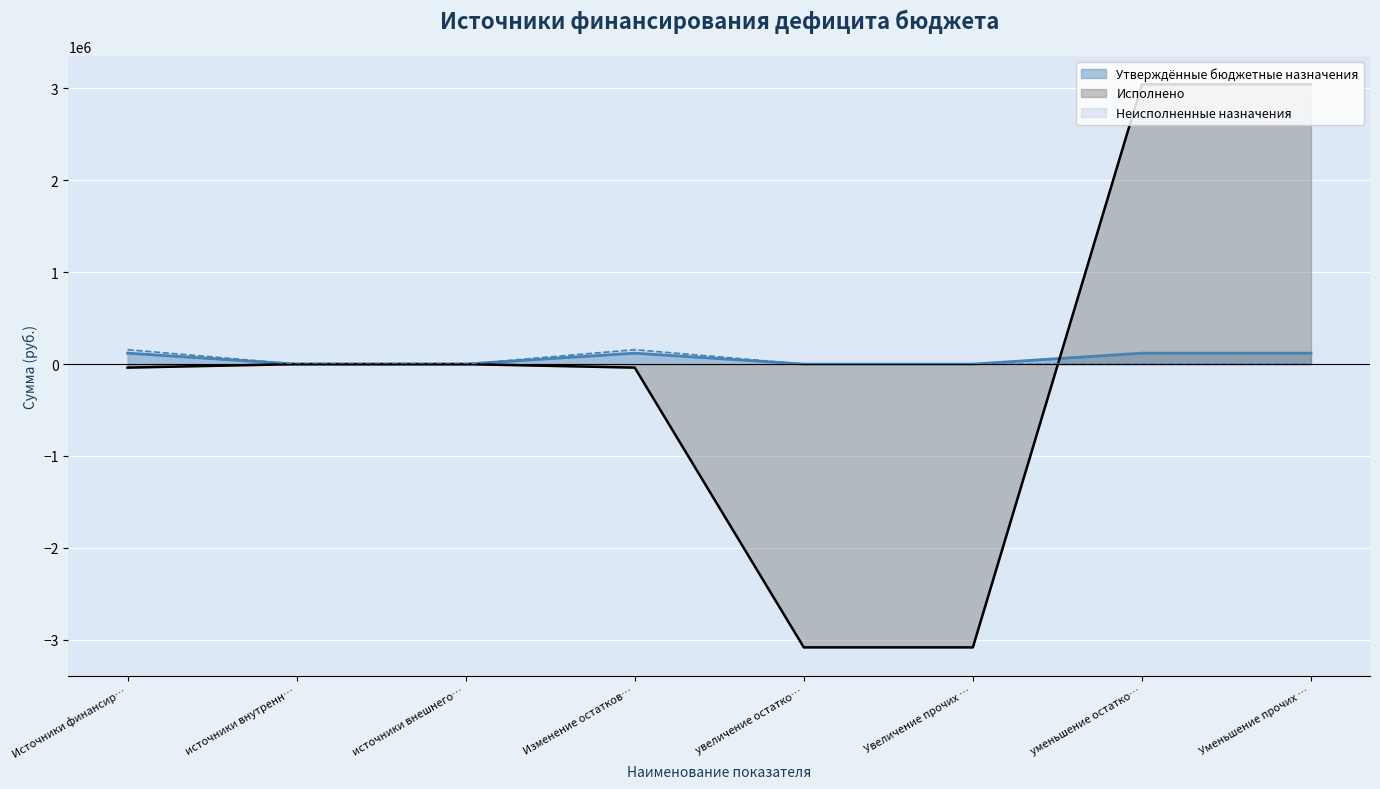

Is the value of Неисполненные назначения at увеличение остатко… greater than the value of Утверждённые бюджетные назначения at уменьшение остатко…?

No